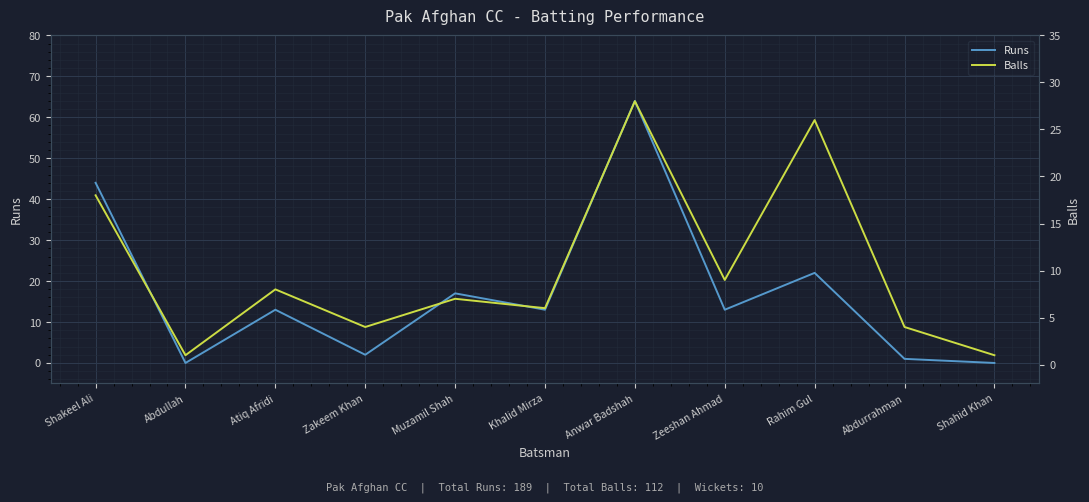

What position from the right is Abdullah?

10